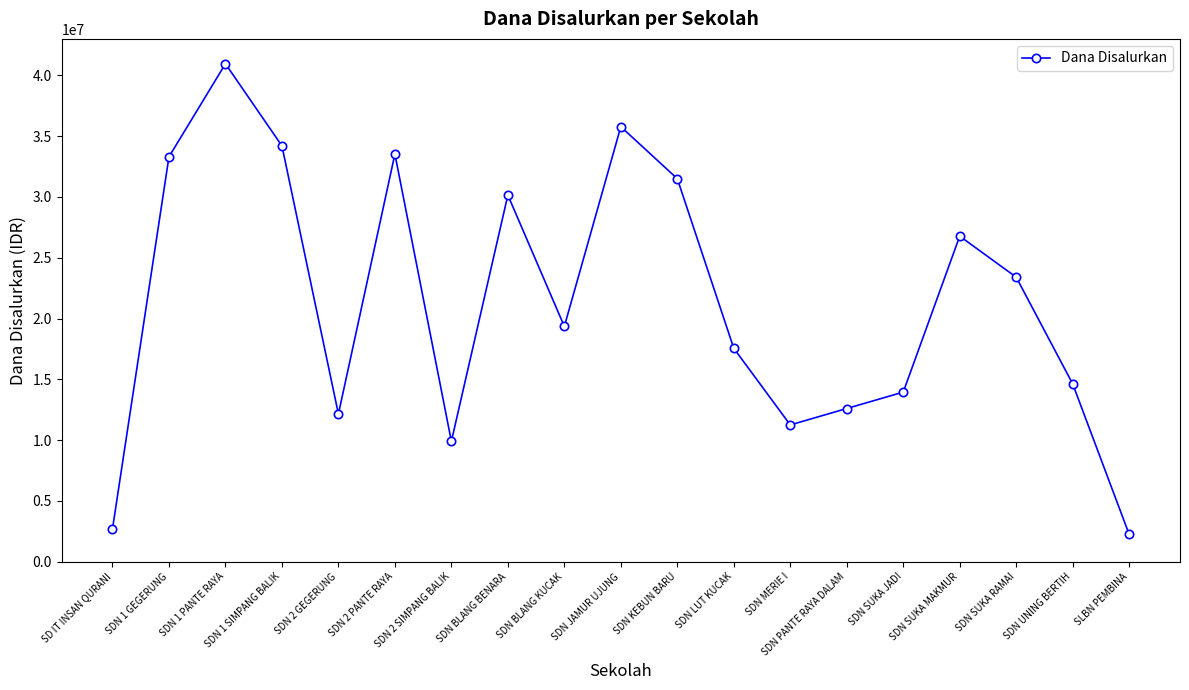

What is the change in value from SDN 1 GEGERUNG to SDN SUKA MAKMUR?

-6525000